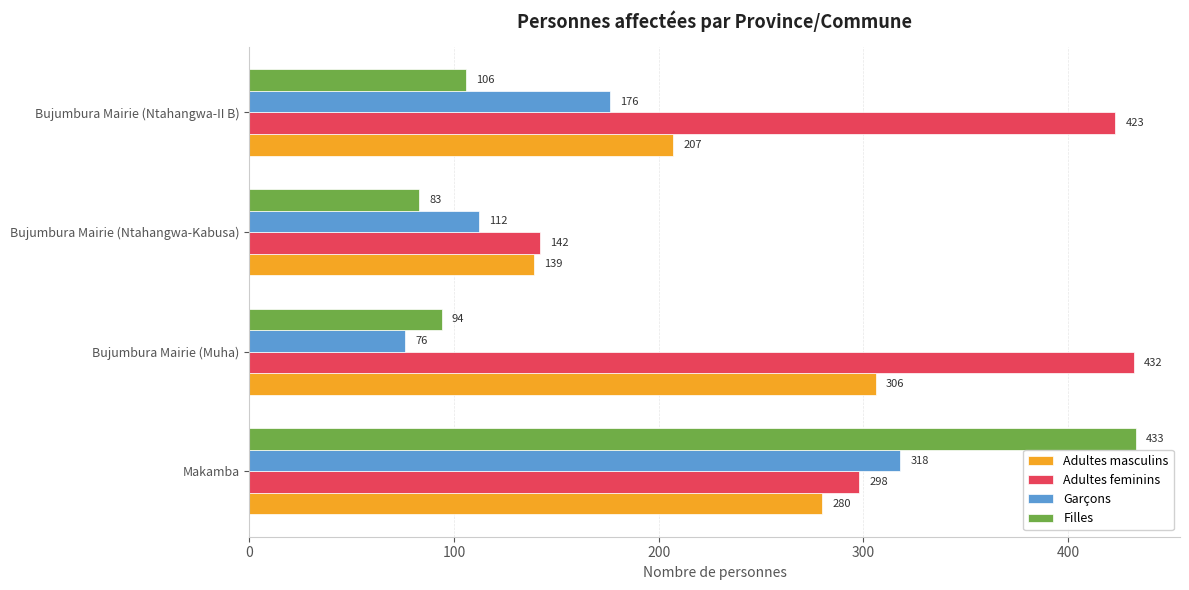

Is it true that Adultes masculins equals 207 at Bujumbura Mairie (Ntahangwa-II B)?

True